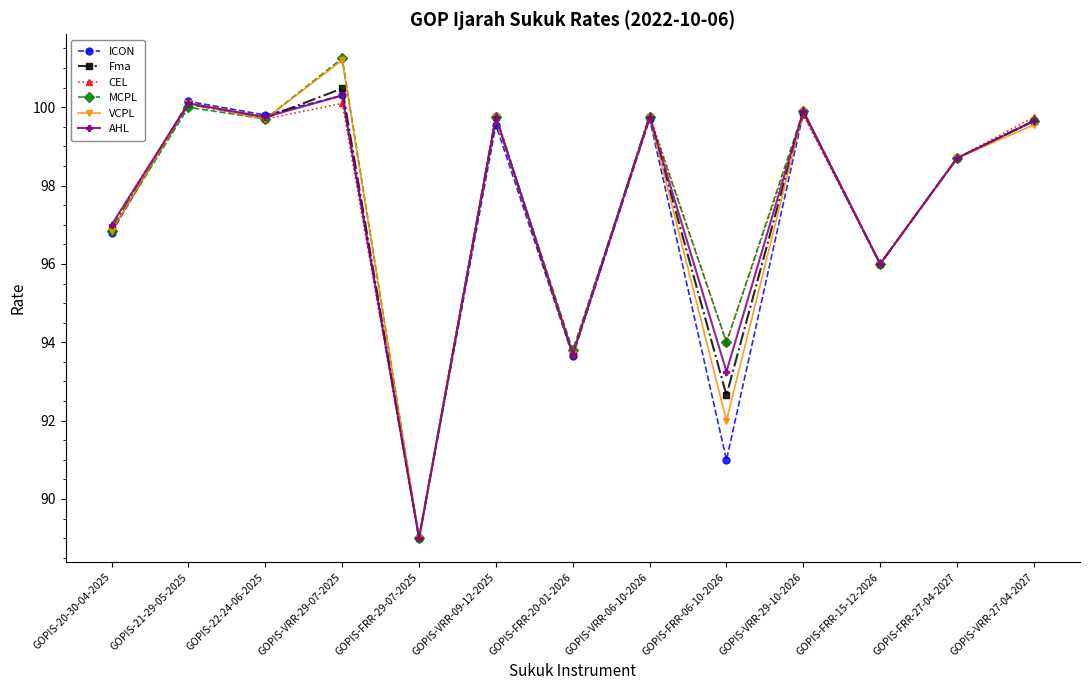

True or false: AHL has a value of 99.8 at GOPIS-VRR-09-12-2025.

True